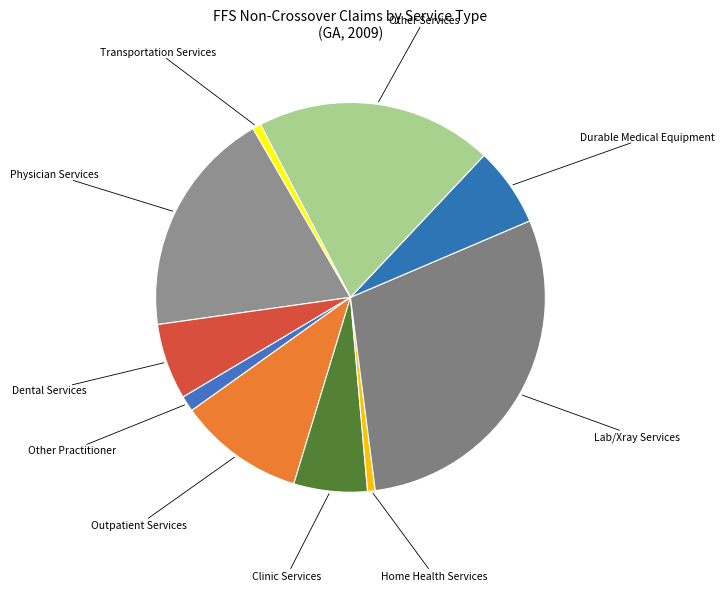

Count the number of slices in the pie.

10